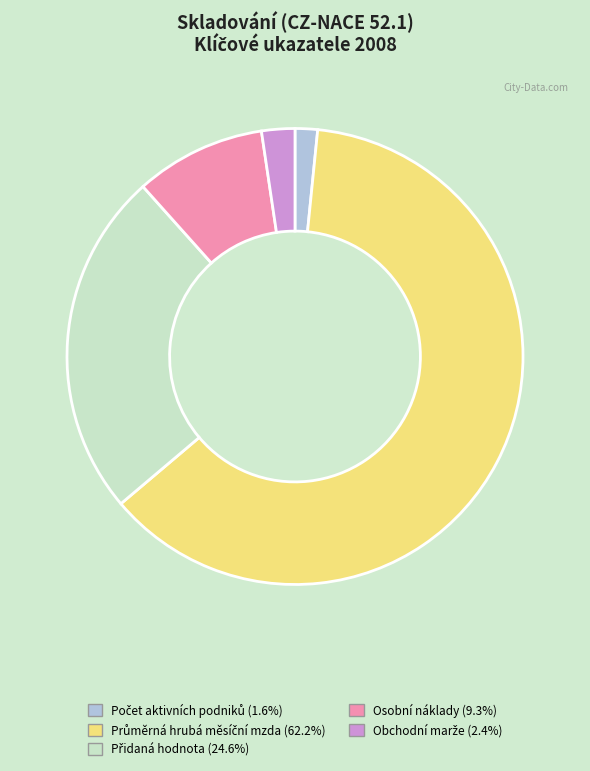

Is there any slice that represents more than half of the pie?

Yes